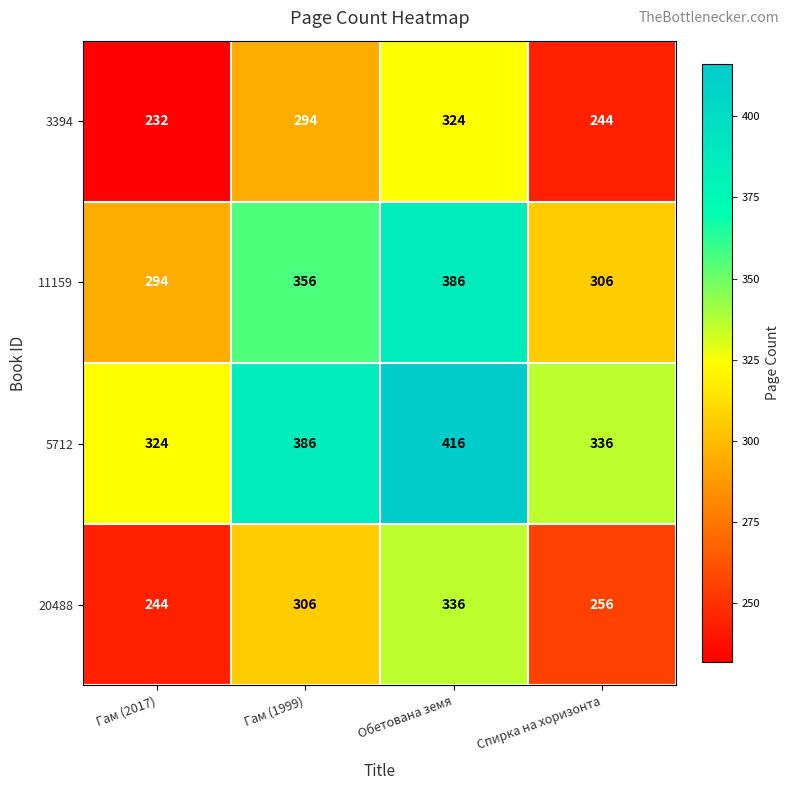

Reading left to right, extract all data points from this chart.

3394: 232	294	324	244
11159: 294	356	386	306
5712: 324	386	416	336
20488: 244	306	336	256